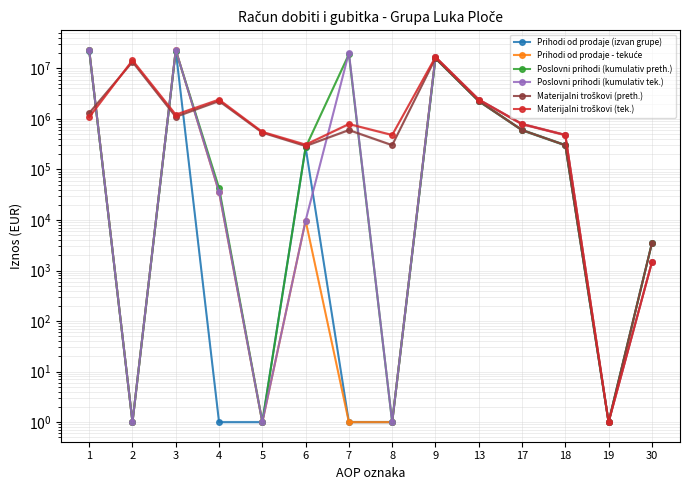

Where is the first local maximum for Materijalni troškovi (preth.)?

2